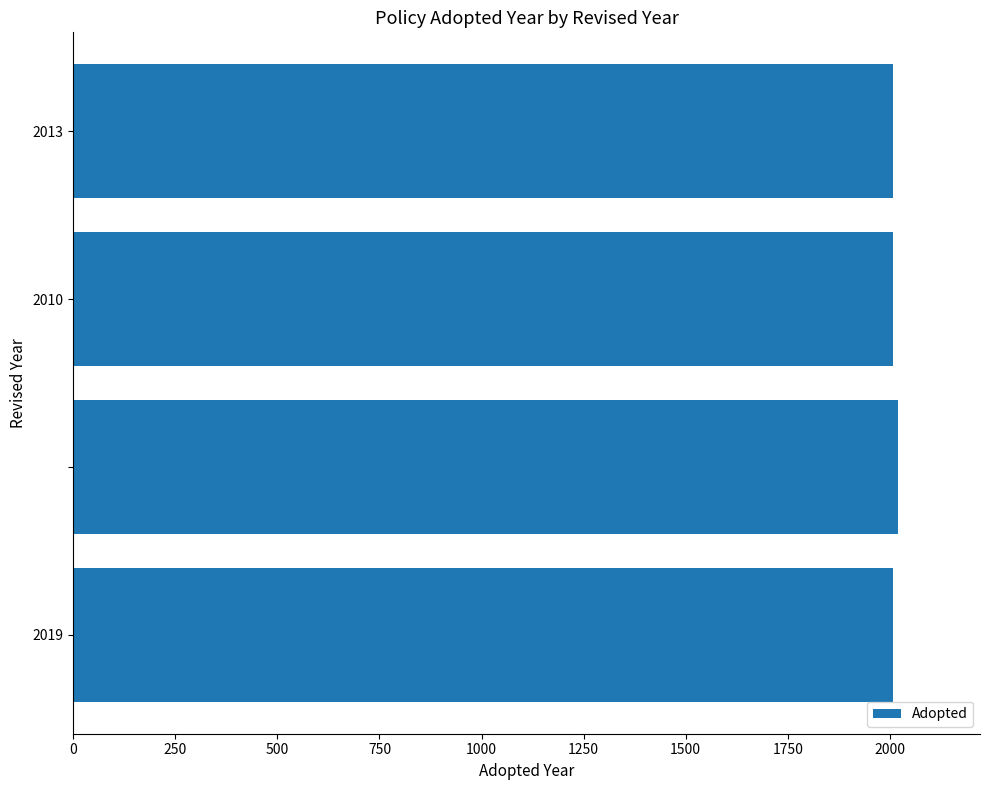

What is the sum of all values?

8043